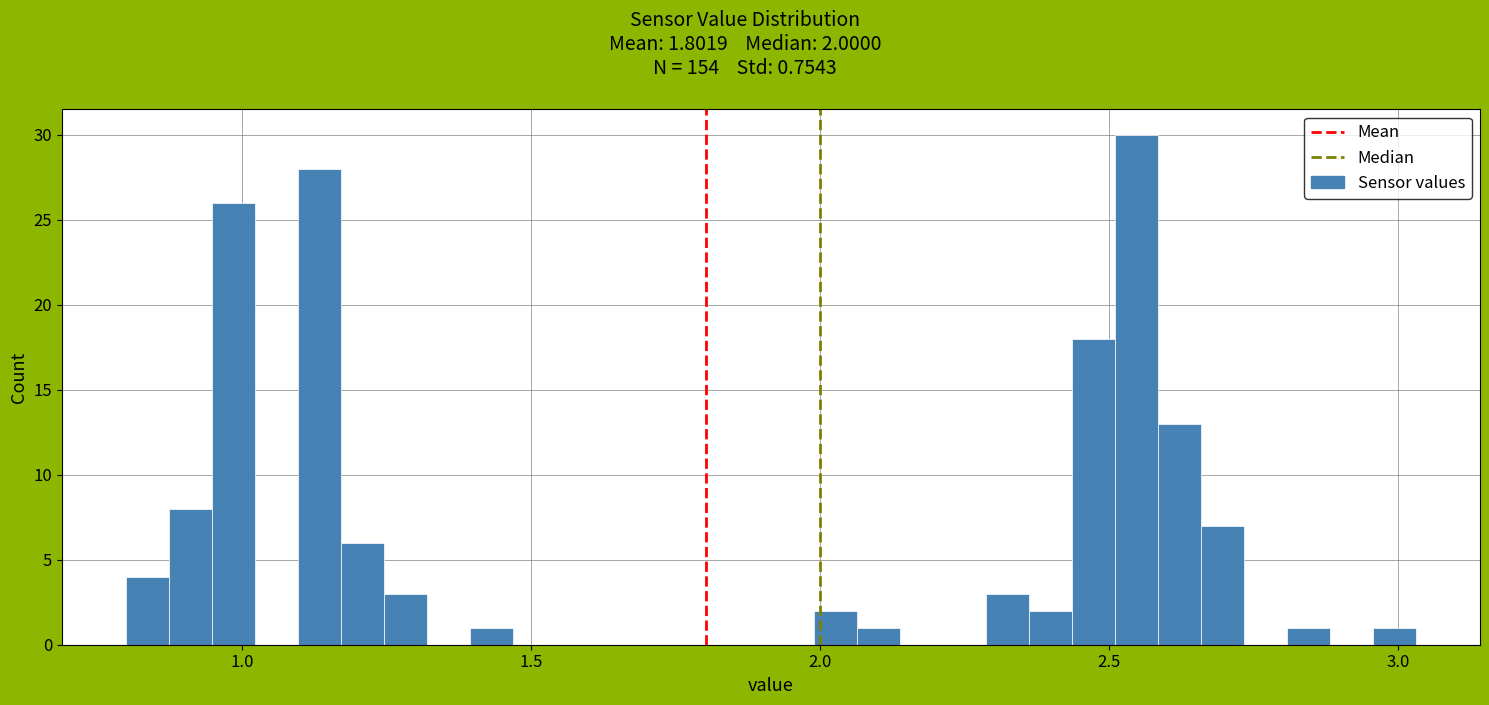

Read against the x-axis, roughly where is the centre of the tallest bar?

2.55